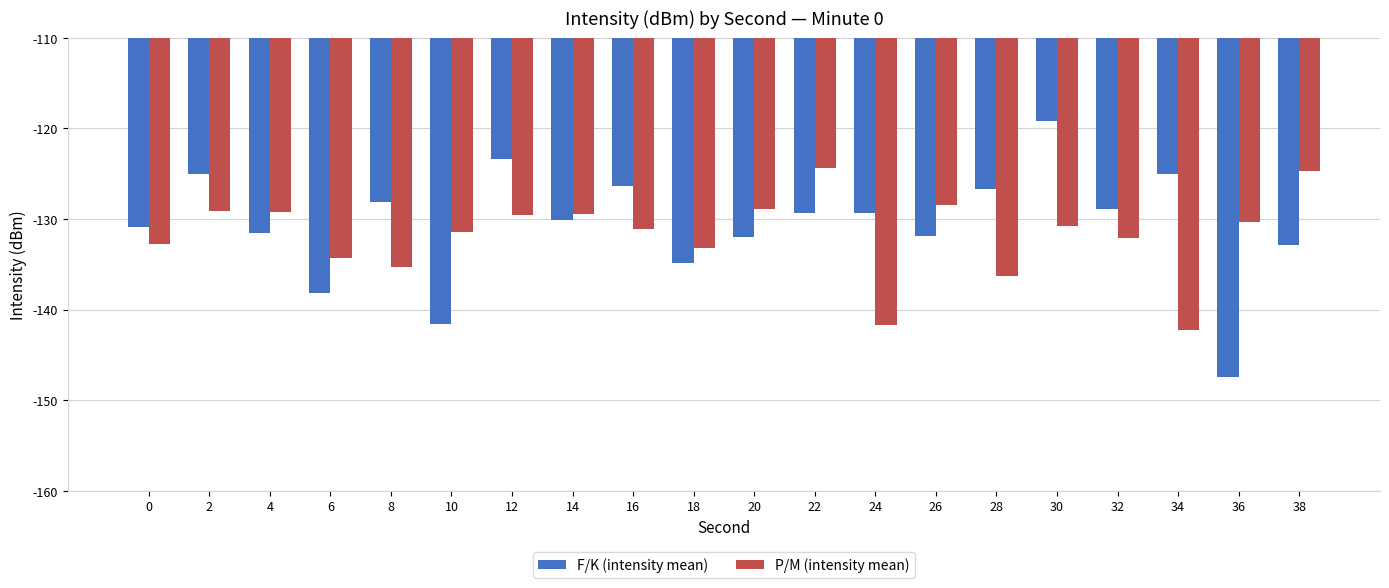

Rank the series at 18 from highest to lowest value.

P/M (intensity mean), F/K (intensity mean)